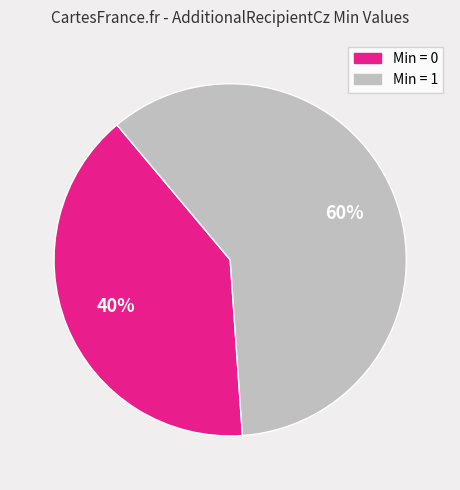

How many slices are in this pie chart?

2